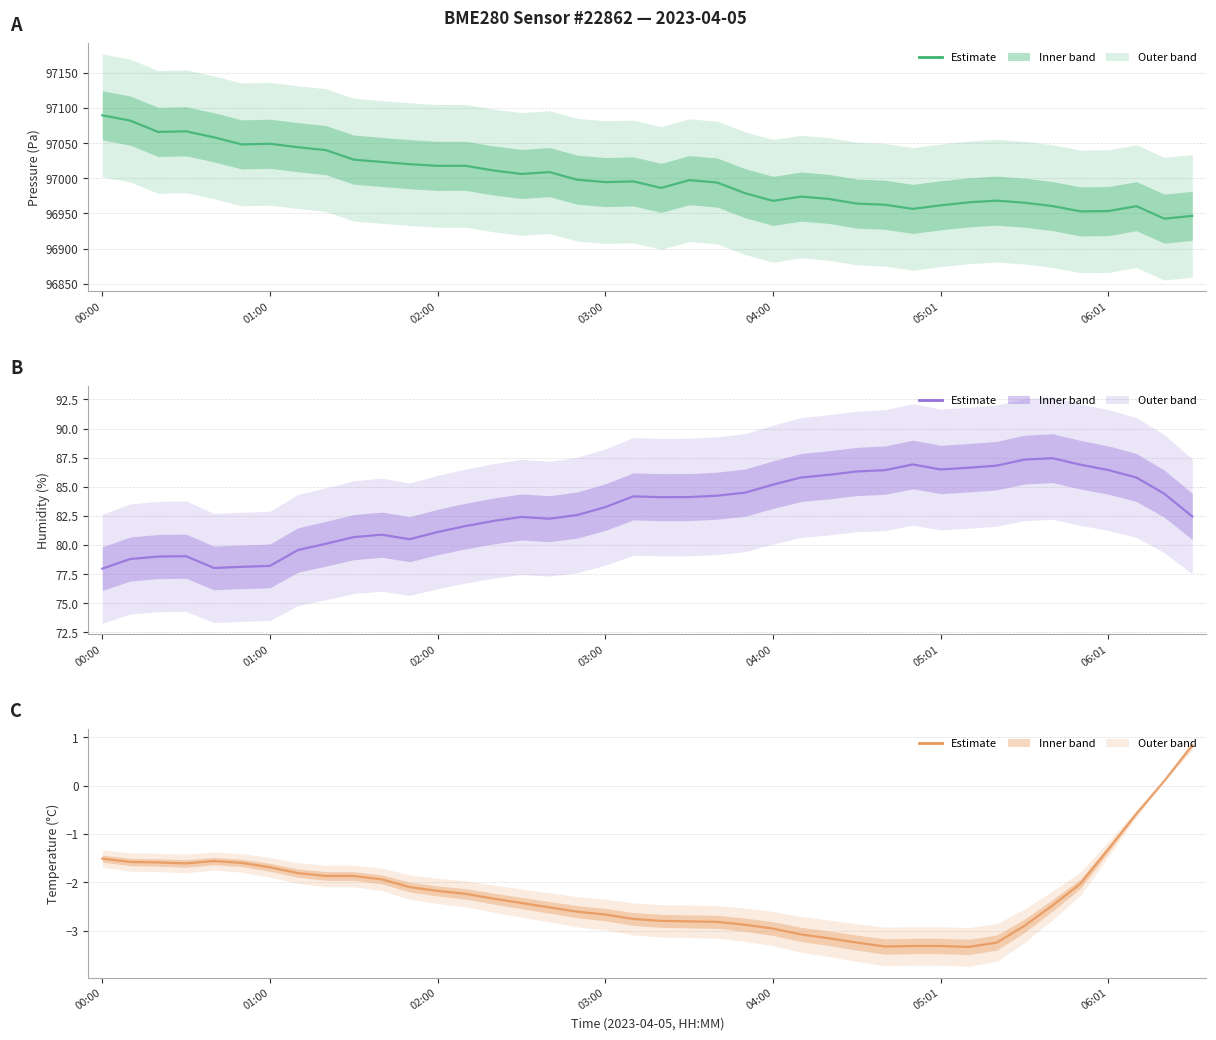

What is the approximate value of temperature at 34?

-2.5